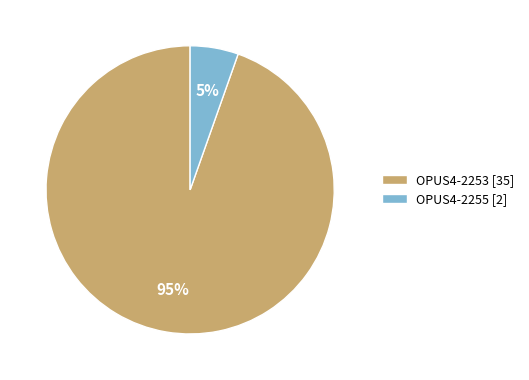

Which category has the smallest portion of the pie?

OPUS4-2255